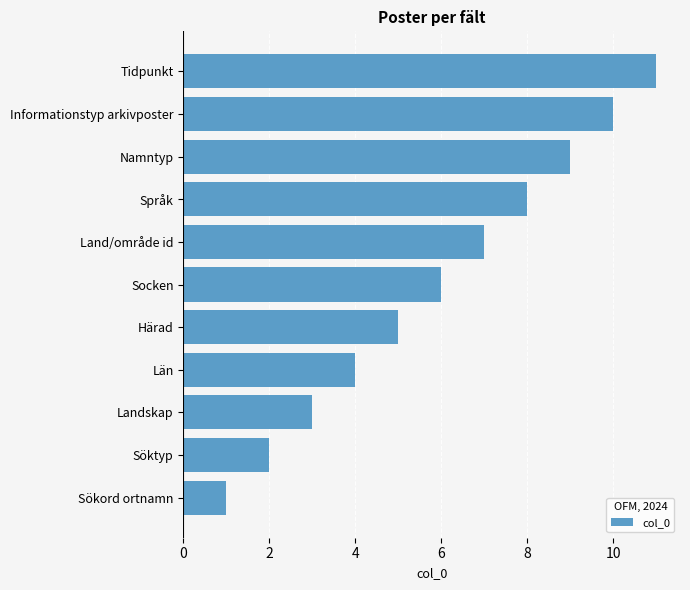

What is the smallest value displayed?

1